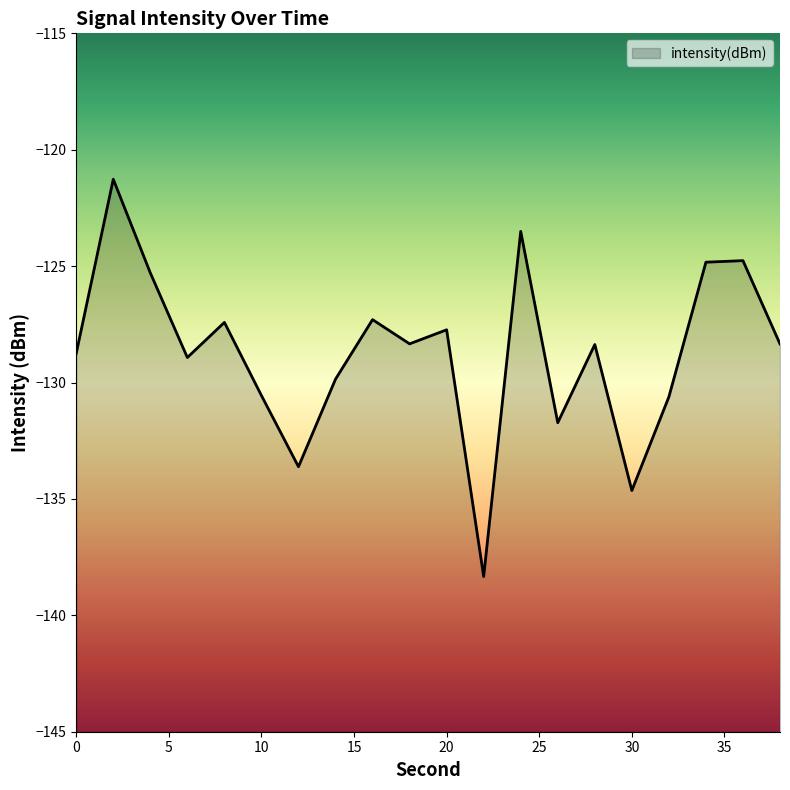

Reading left to right, what are all the values shown in this chart?

-128.7	-121.3	-125.3	-128.9	-127.4	-130.6	-133.6	-129.9	-127.3	-128.3	-127.7	-138.3	-123.5	-131.7	-128.4	-134.6	-130.6	-124.8	-124.8	-128.3